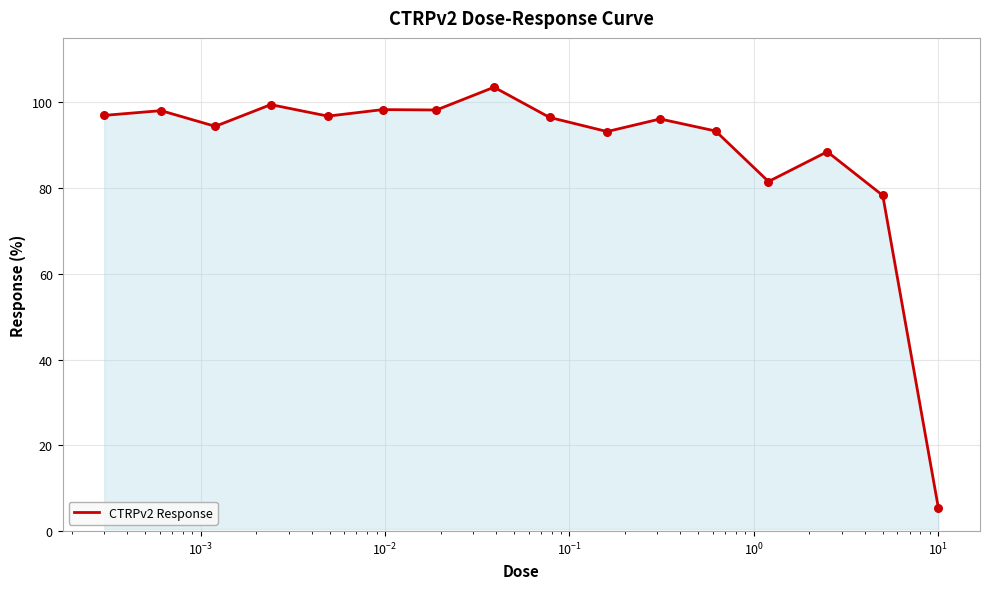

What is the difference between the maximum and minimum values?

98.0